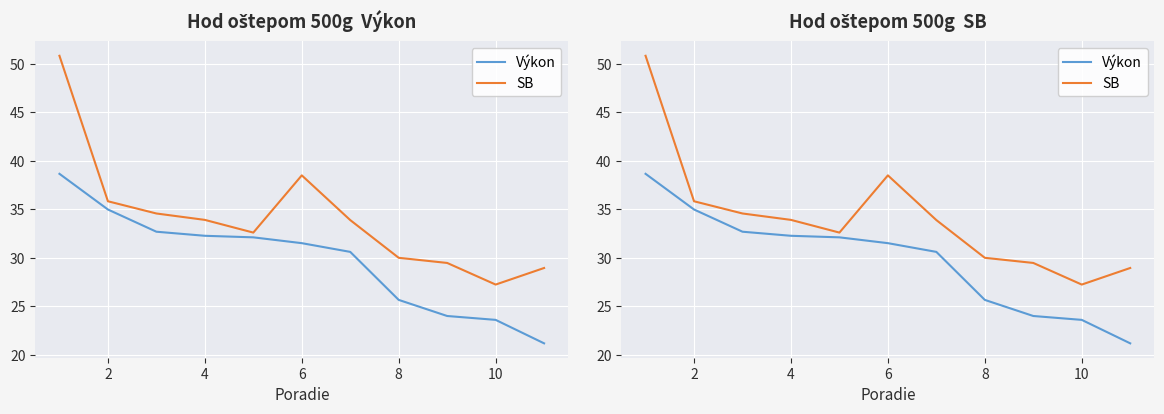

What value does the Výkon series have at 2?

35.0